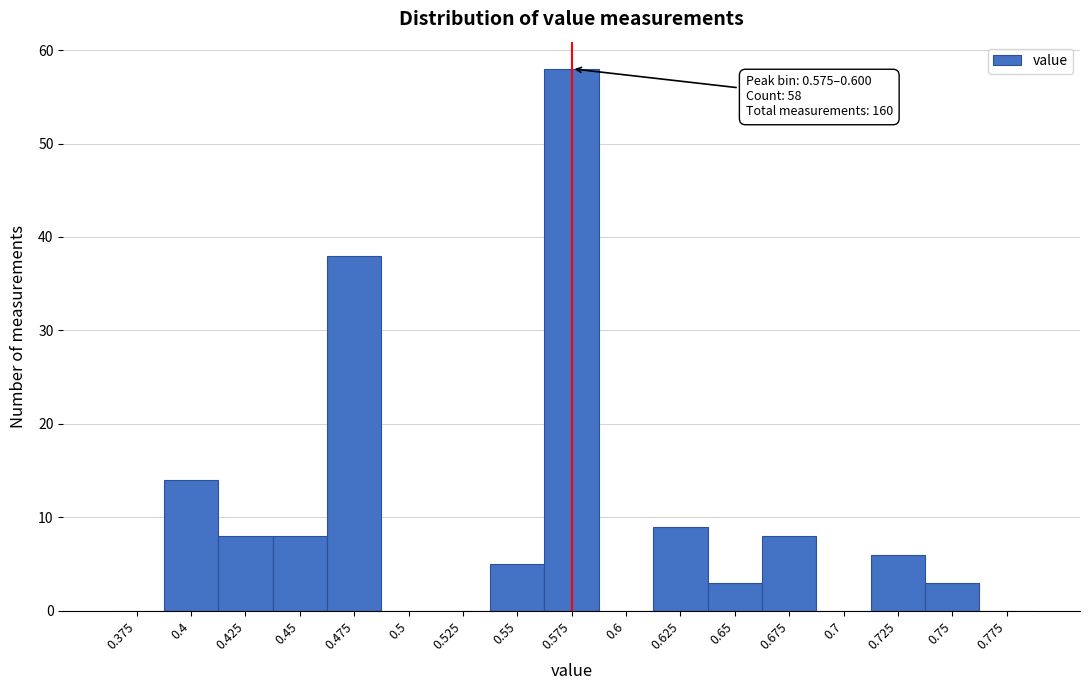

Reading left to right, transcribe all the data shown in this chart.

0.375=0	0.4=14	0.425=8	0.45=8	0.475=38	0.5=0	0.525=0	0.55=5	0.575=58	0.6=0	0.625=9	0.65=3	0.675=8	0.7=0	0.725=6	0.75=3	0.775=0